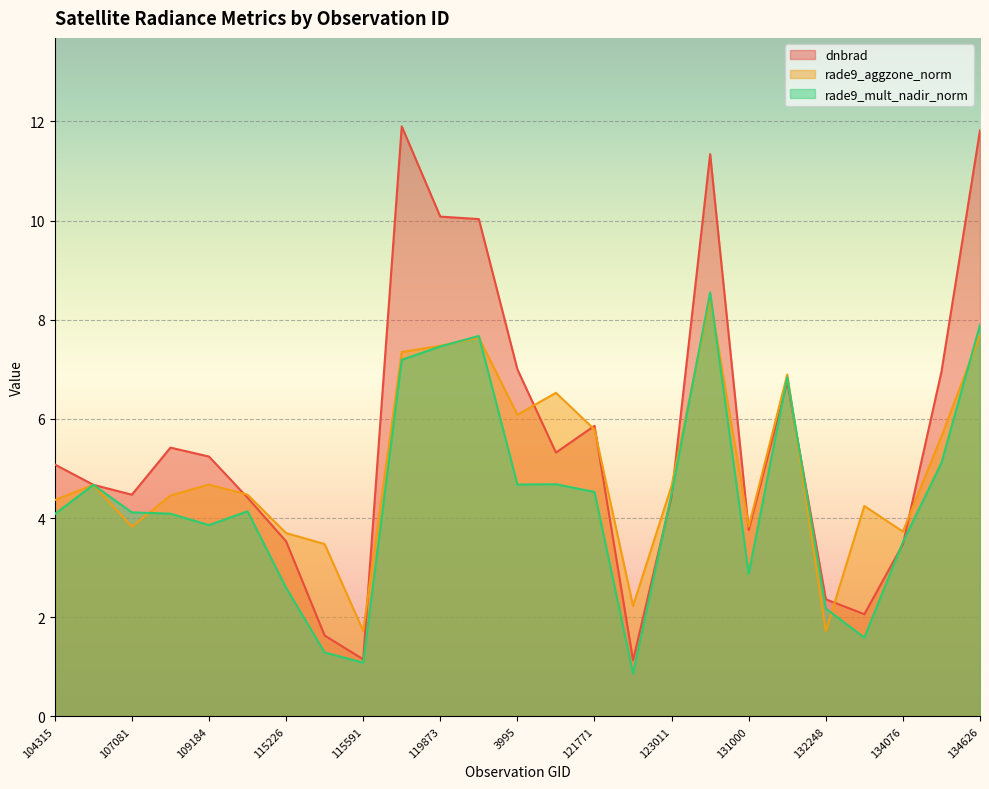

What is the difference between the maximum and minimum values in the dnbrad series?

10.8